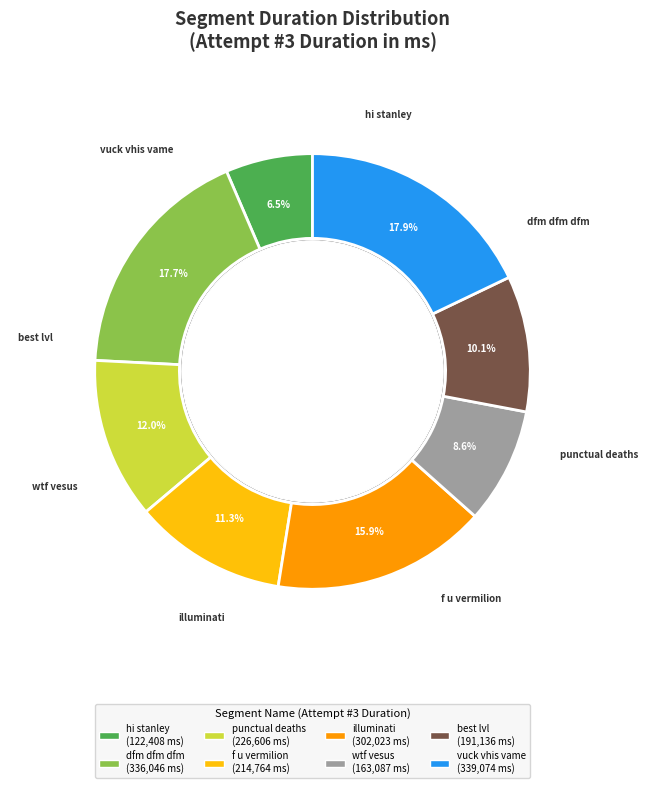

Count the number of slices in the pie.

8